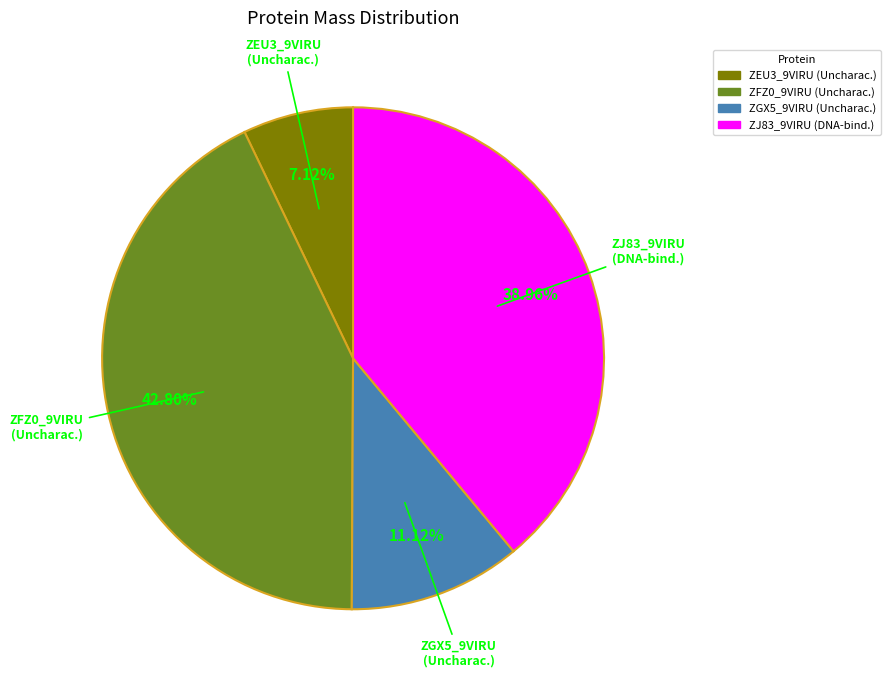

Is there any slice that represents more than half of the pie?

No